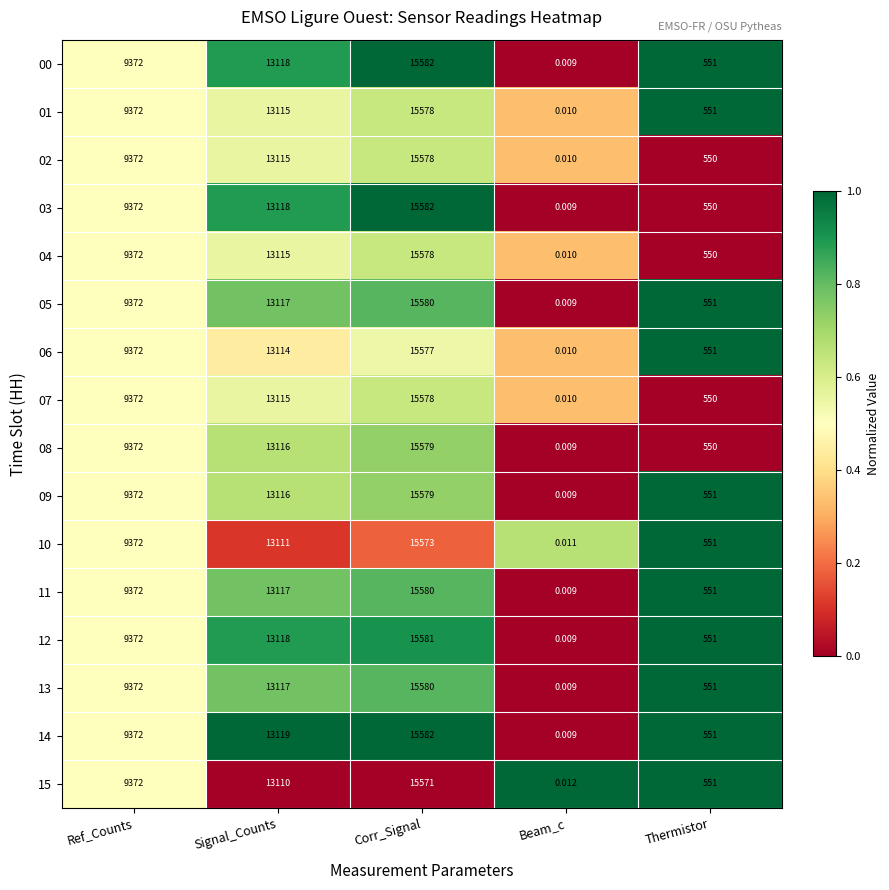

What is the maximum value shown in the chart?

15582.0